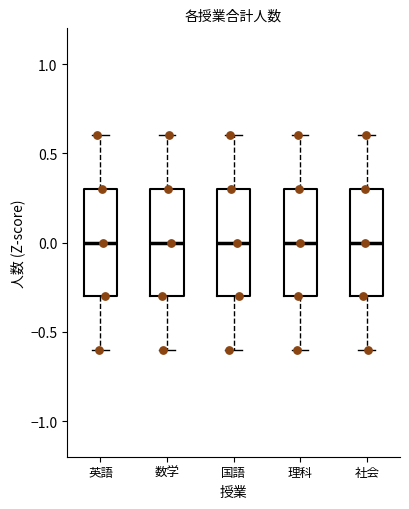

Reading left to right, read every box against the y-axis: the position of its median line, the range the box covers, and the ends of its whiskers. The values are not printed on the chart, so give them approximately, as read against the axis.

英語: median 0.0, box -0.3 to 0.3, whiskers -0.6 to 0.6
数学: median 0.0, box -0.3 to 0.3, whiskers -0.6 to 0.6
国語: median 0.0, box -0.3 to 0.3, whiskers -0.6 to 0.6
理科: median 0.0, box -0.3 to 0.3, whiskers -0.6 to 0.6
社会: median 0.0, box -0.3 to 0.3, whiskers -0.6 to 0.6